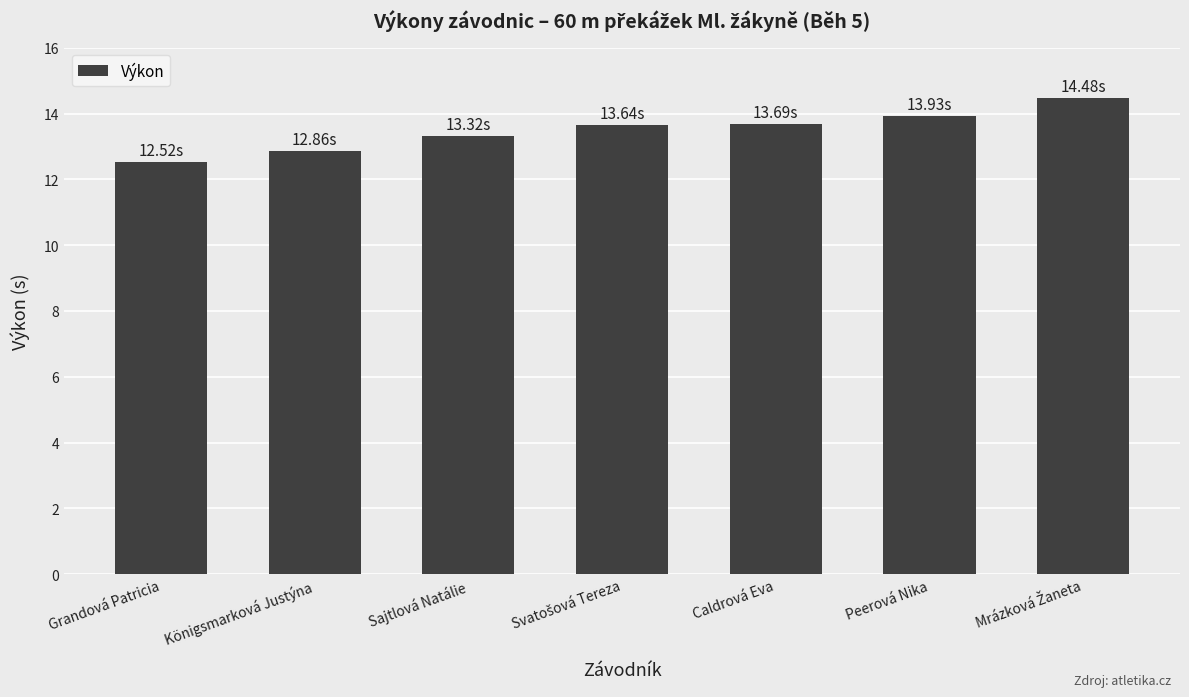

Which label corresponds to the smallest value in the chart?

Grandová Patricia